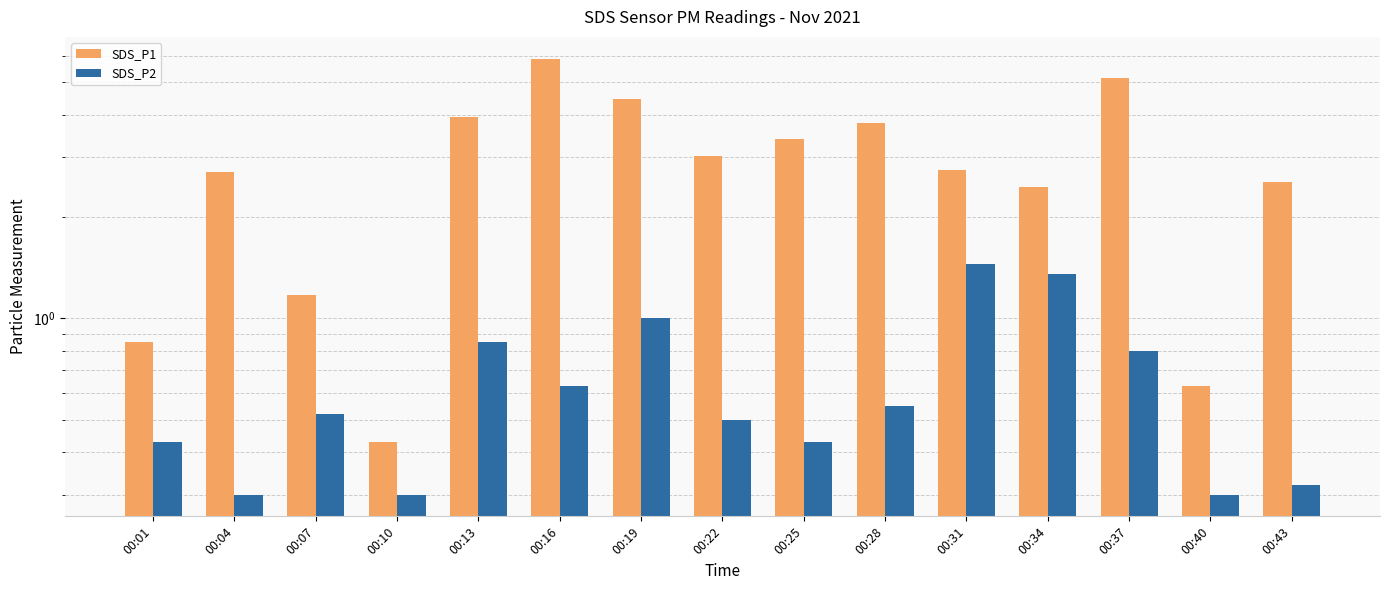

What value does the SDS_P1 series have at 00:25?

3.4